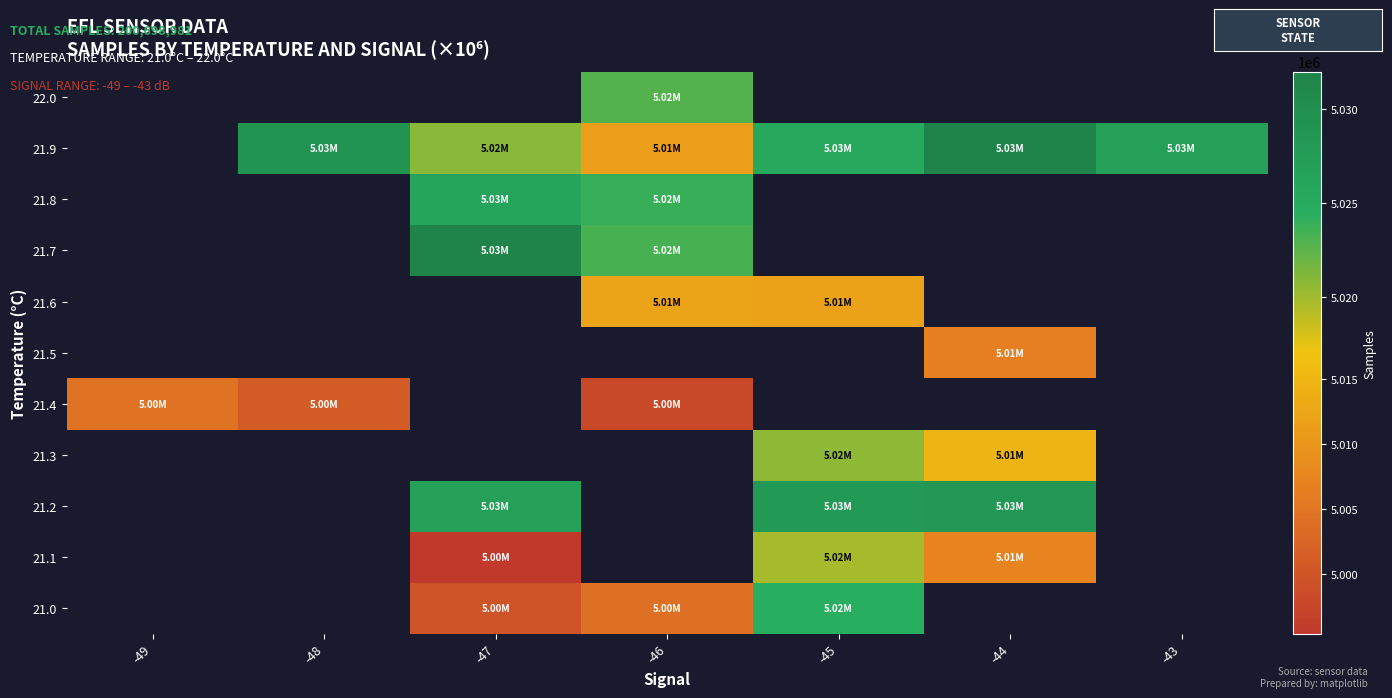

Is the value of 21.0 at -47 greater than the value of 21.4 at -49?

No